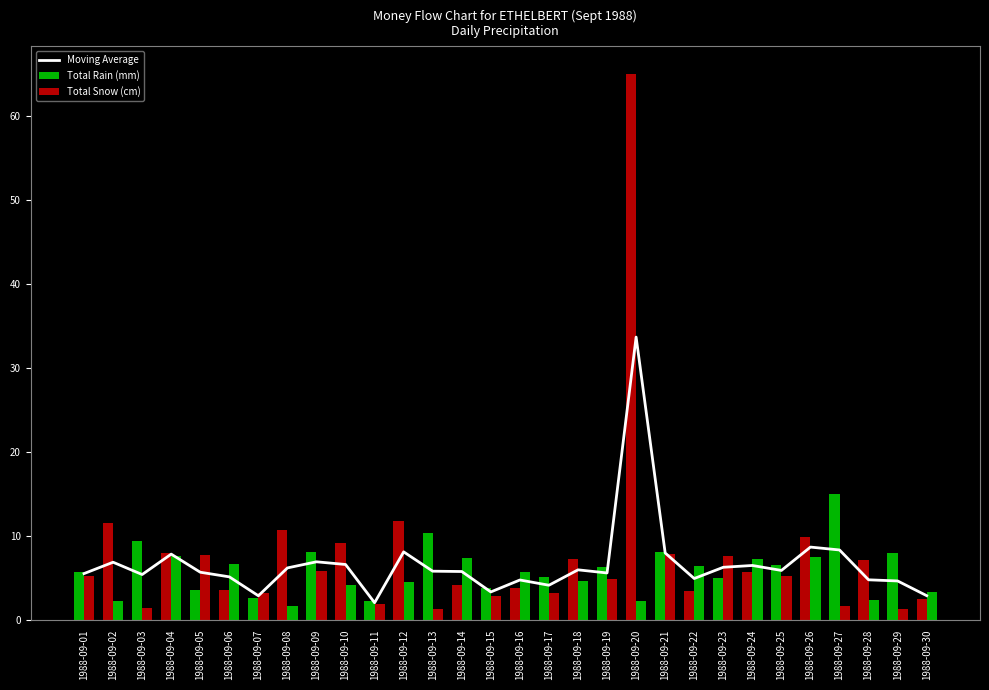

At which label does Total Rain (mm) first exceed 7?

1988-09-02